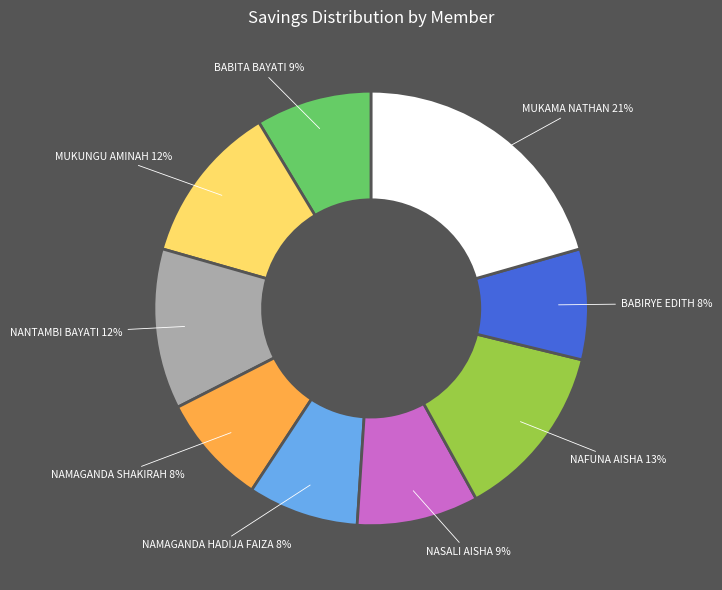

To the nearest percent, what is the average slice percentage?

11%